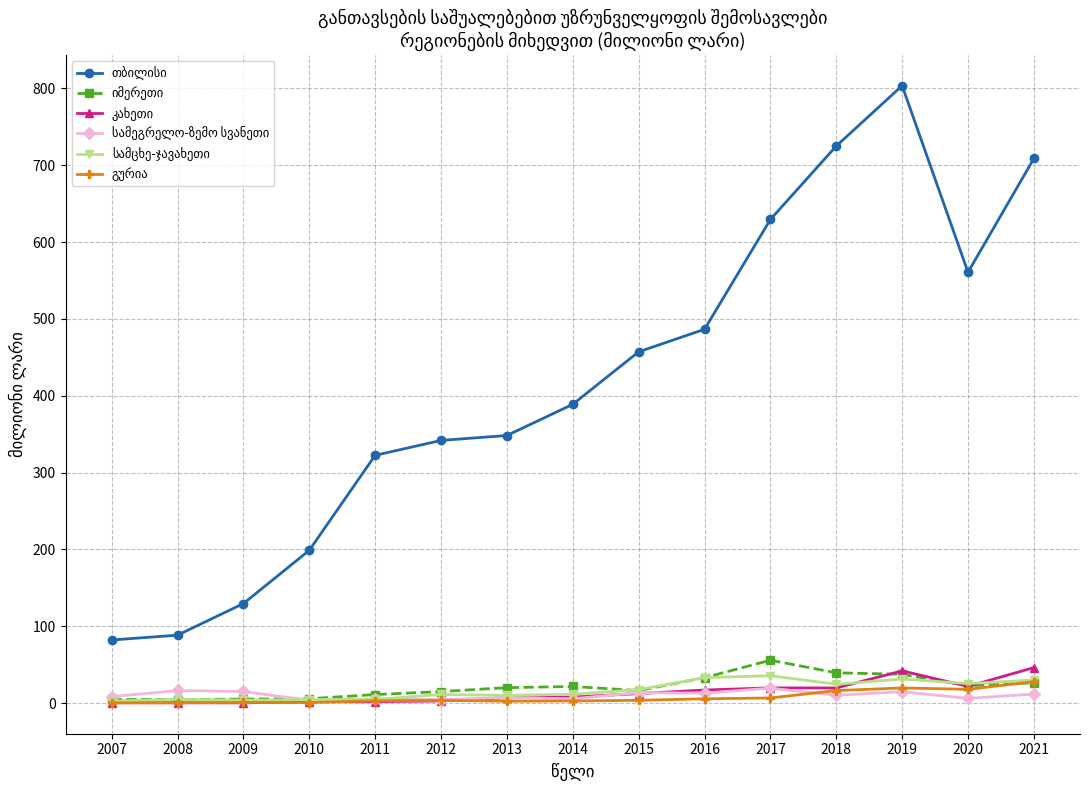

What is the greatest value displayed?

803.5